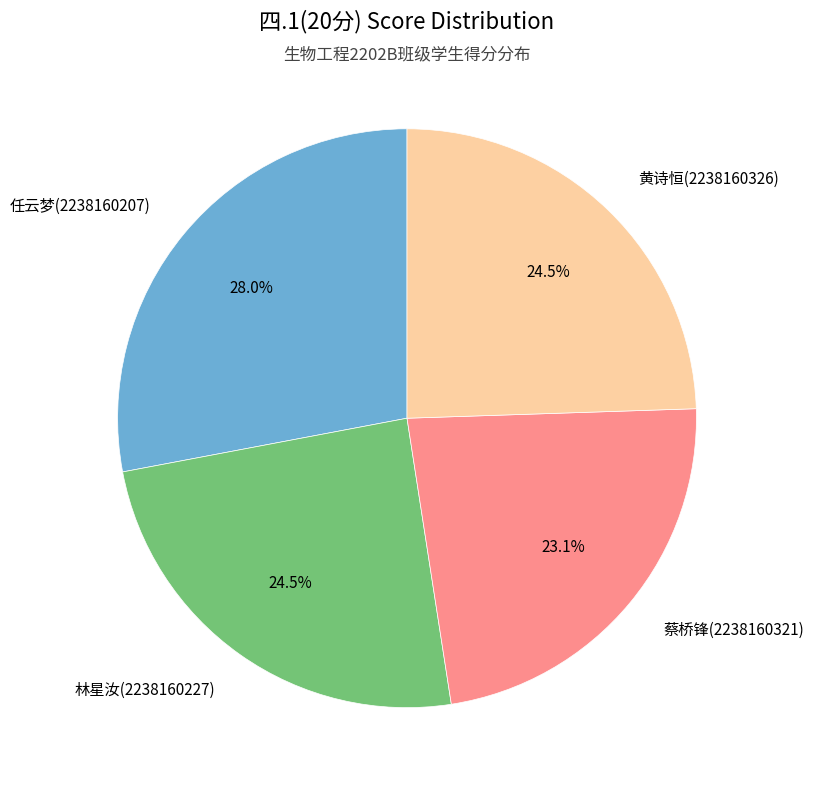

Count the number of slices in the pie.

4